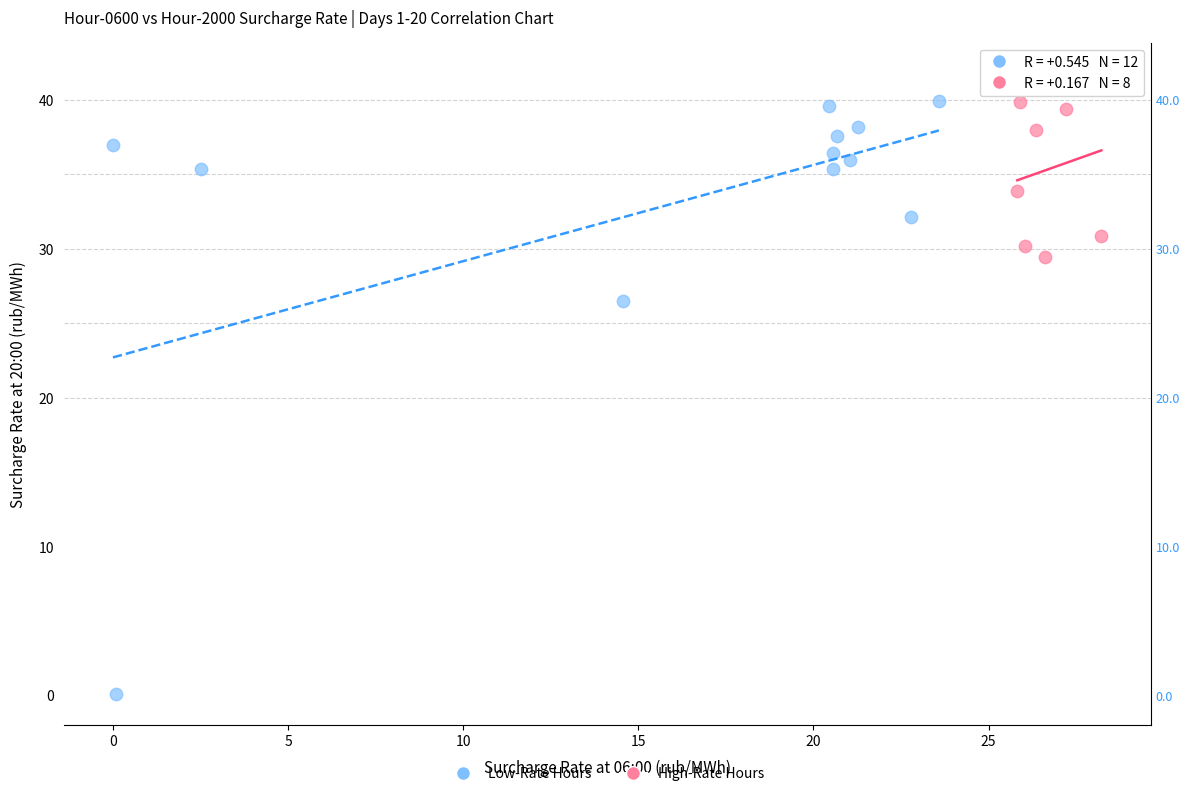

Which series has the largest Y range (max minus min)?

Low-Rate Hours